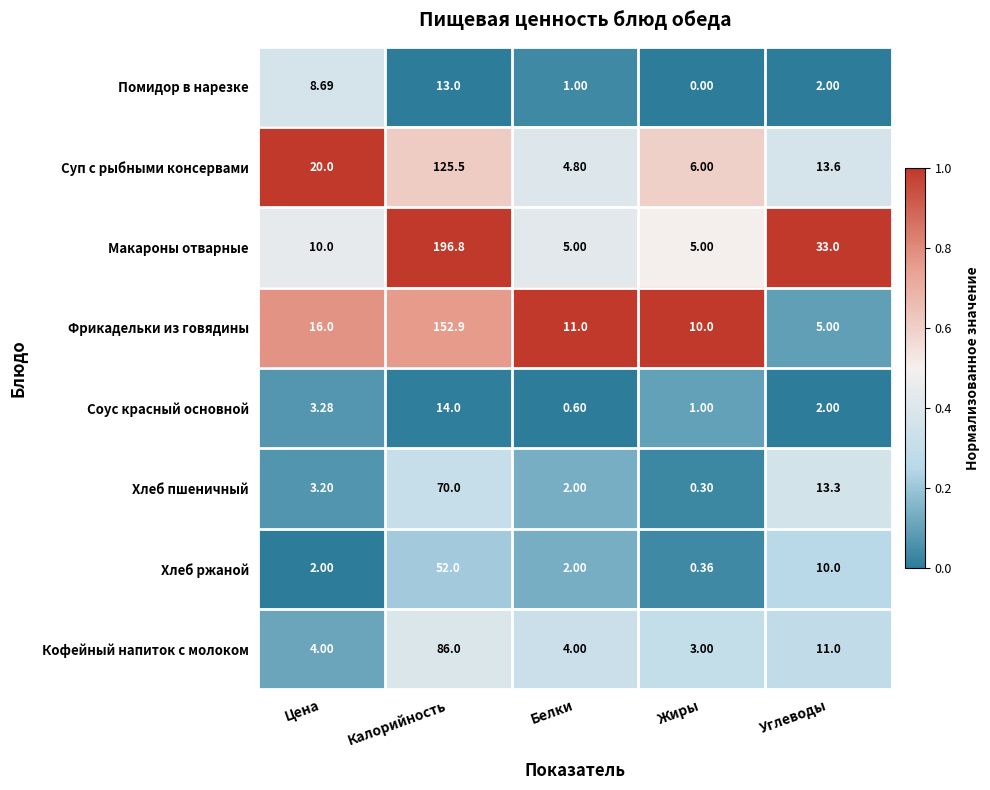

What is the maximum value shown in the chart?

196.8